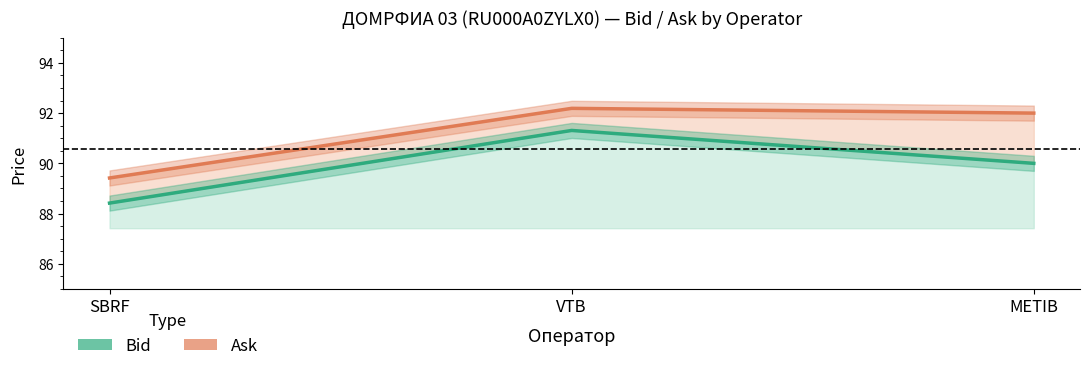

What is the difference between the highest and lowest values at SBRF?

1.0